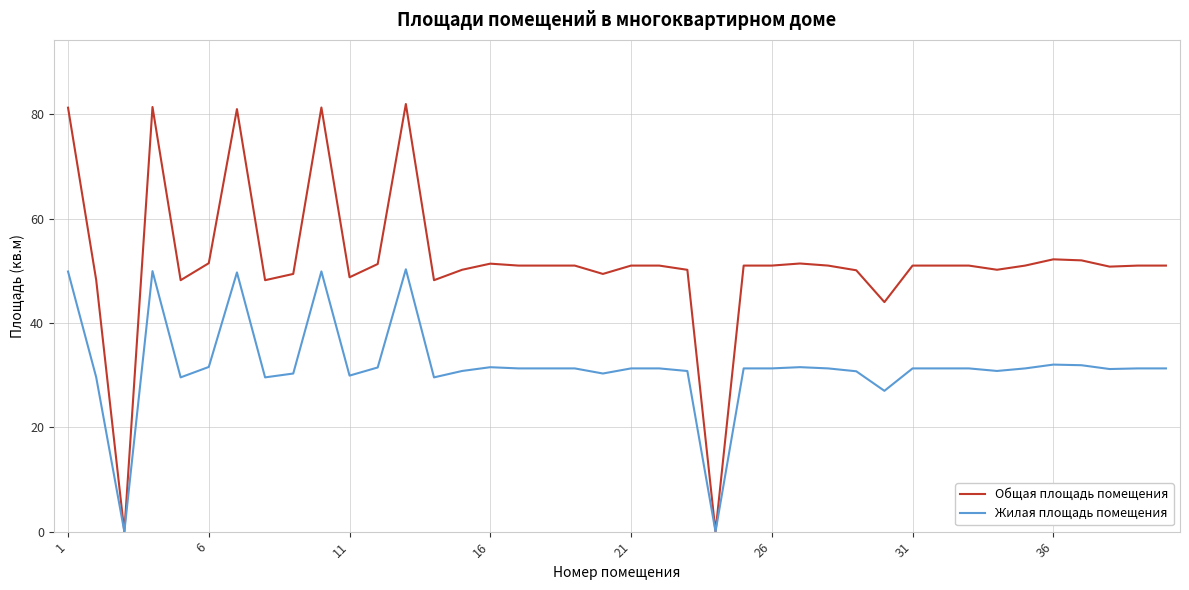

Which series has the widest spread of values?

Общая площадь помещения